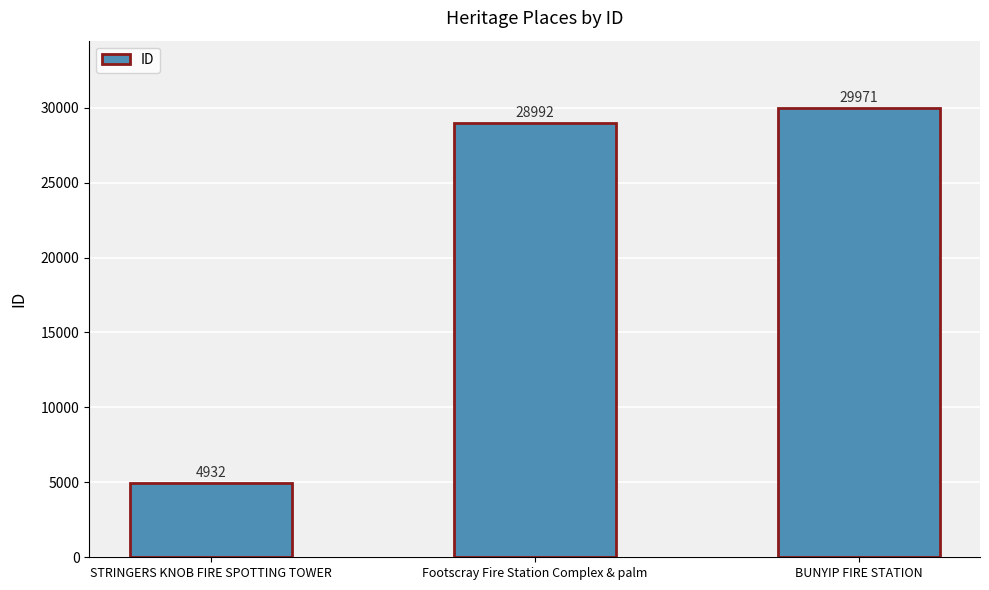

List the labels in order of value, smallest first.

STRINGERS KNOB FIRE SPOTTING TOWER, Footscray Fire Station Complex & palm, BUNYIP FIRE STATION